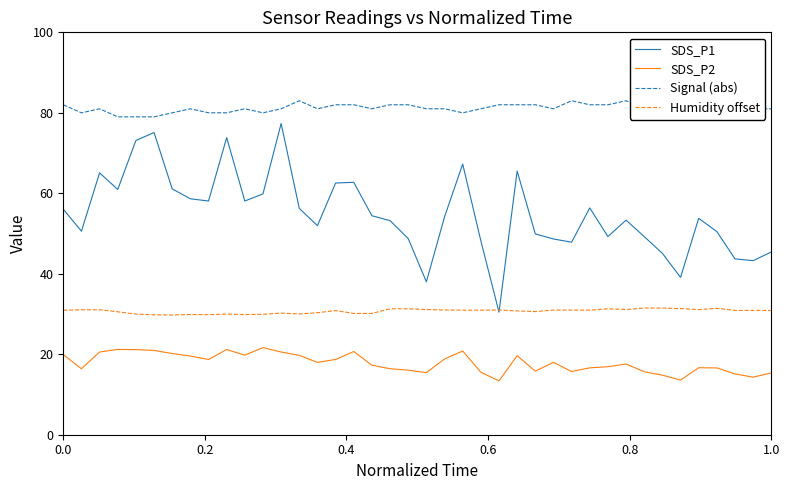

True or false: SDS_P2 and SDS_P1 intersect in this chart.

False